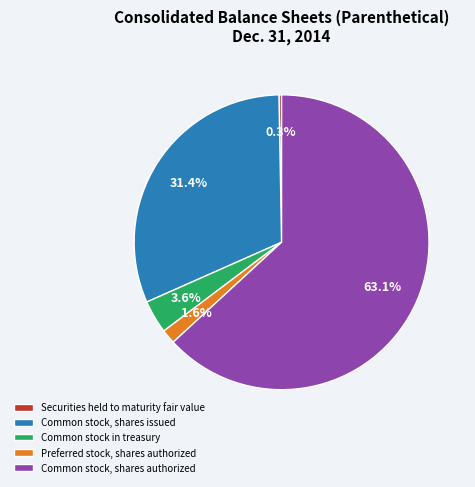

Between Common stock, shares authorized and Securities held to maturity fair value, which is larger?

Common stock, shares authorized